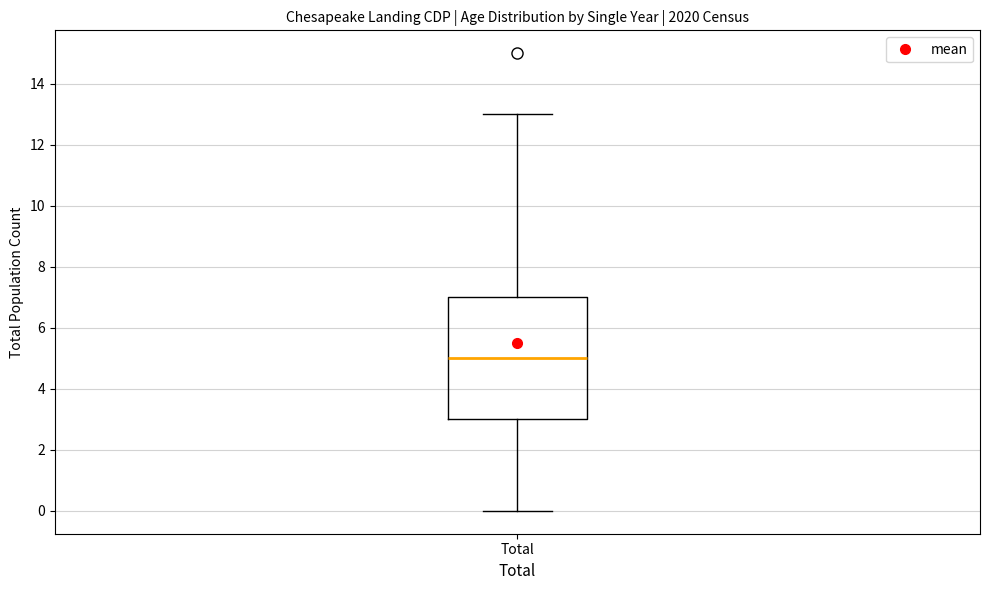

Where is the upper edge of the box for Total on the y-axis? The values are not printed on the chart, so give them approximately, as read against the axis.

7